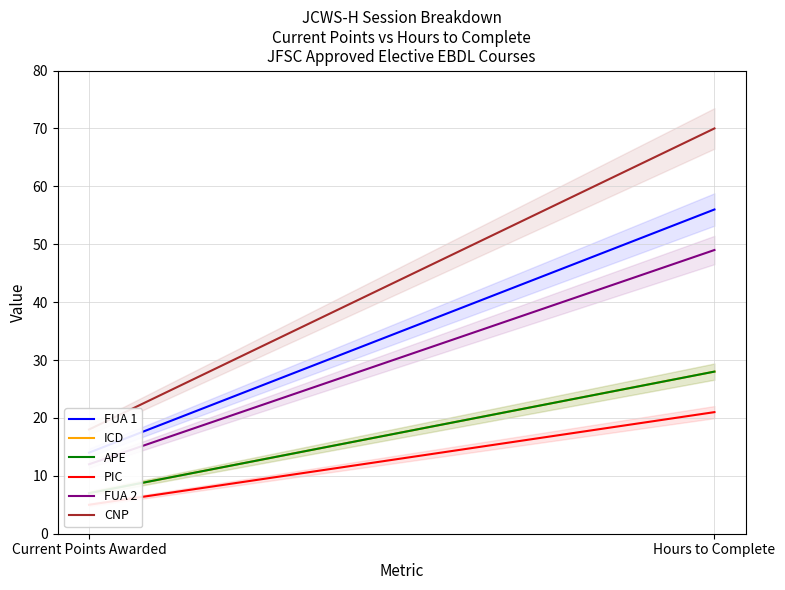

At which category is the sum across all series the highest?

Hours to Complete